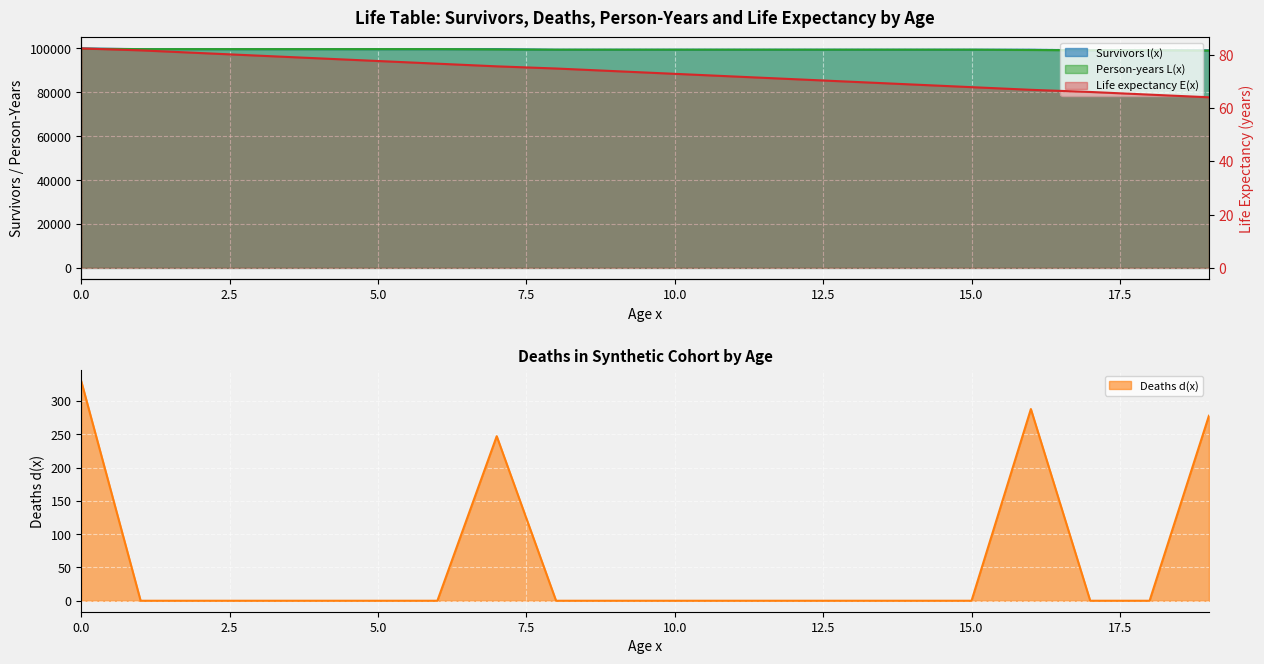

True or false: Person-years L(x) has more than 1 points higher than both neighbors.

False